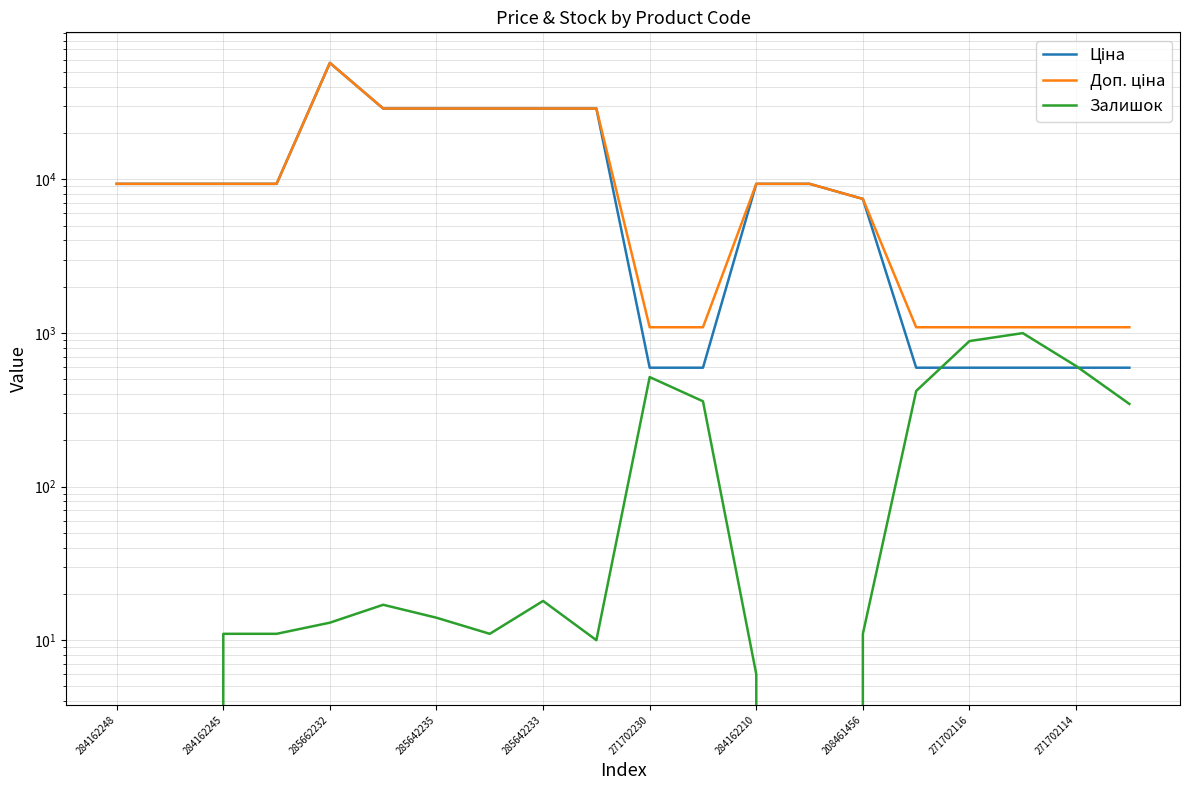

Reading right to left, list all the values displayed in this chart.

Ціна: 593.8	593.8	593.8	593.8	593.8	7453.8	9342.0	9342.0	593.8	593.8	28890.3	28890.3	28890.3	28890.3	28890.3	57235.5	9342.0	9342.0	9342.0	9342.0
Доп. ціна: 1088.8	1088.8	1088.8	1088.8	1088.8	7453.8	9342.0	9342.0	1088.8	1088.8	28890.3	28890.3	28890.3	28890.3	28890.3	57235.5	9342.0	9342.0	9342.0	9342.0
Залишок: 345.0	609.0	997.0	885.0	419.0	11.0	0.0	6.0	359.0	516.0	10.0	18.0	11.0	14.0	17.0	13.0	11.0	11.0	0.0	0.0